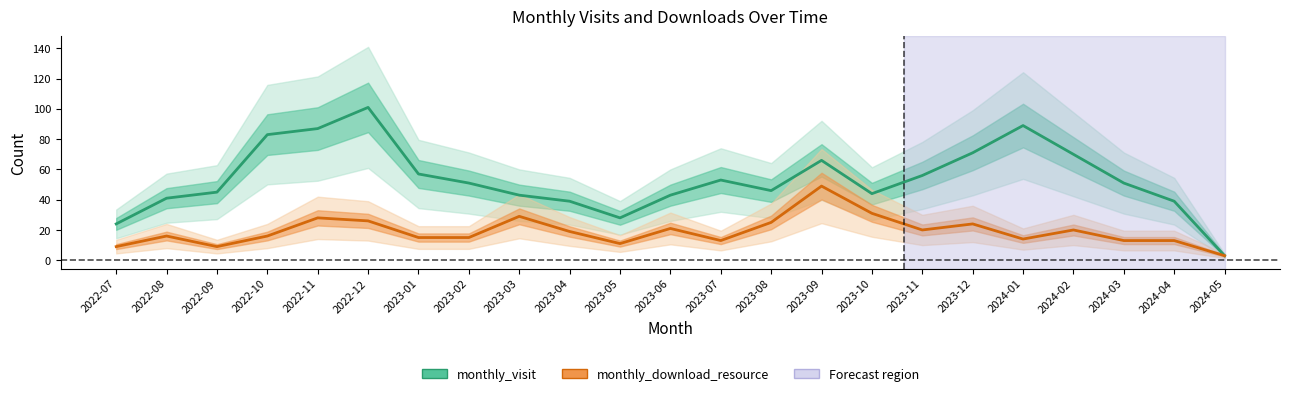

How many interior local valleys does the monthly_download_resource series have?

5